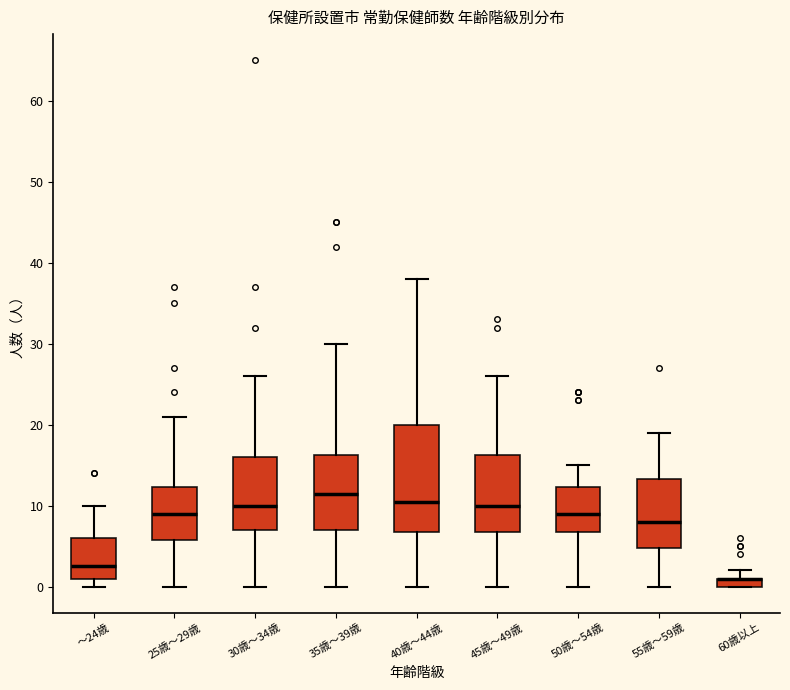

Which box is the tallest, from its lower edge to its upper edge?

40歳～44歳